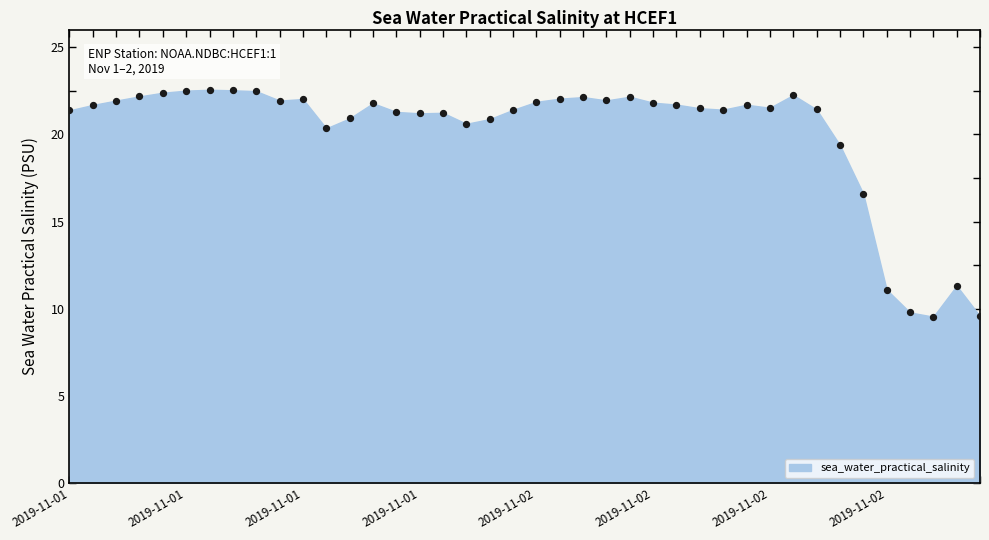

What Y value in the scatter plot is closest to 16?

16.6